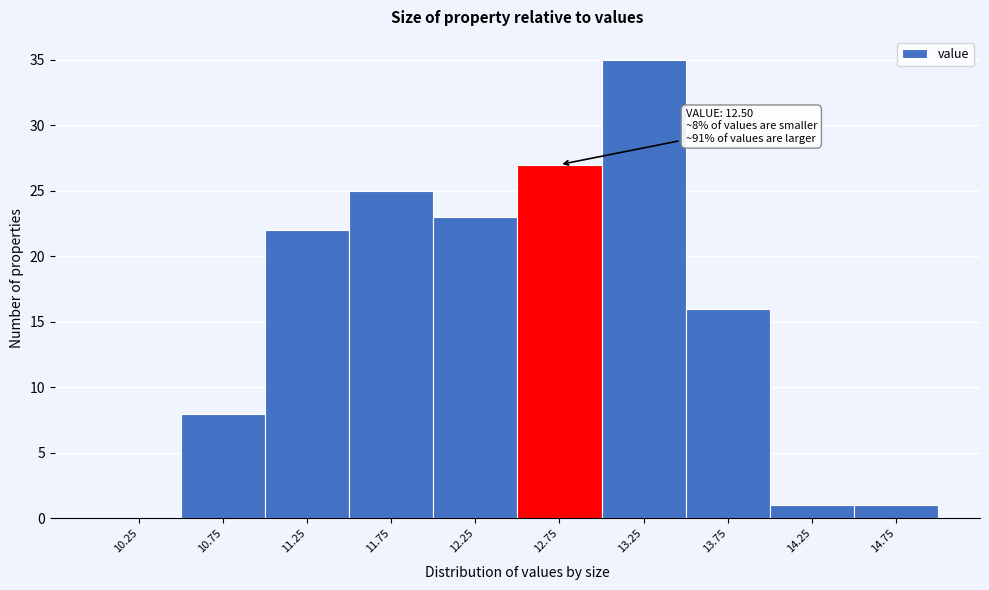

Which range on the x-axis has the tallest bar?

13.0 to 13.5